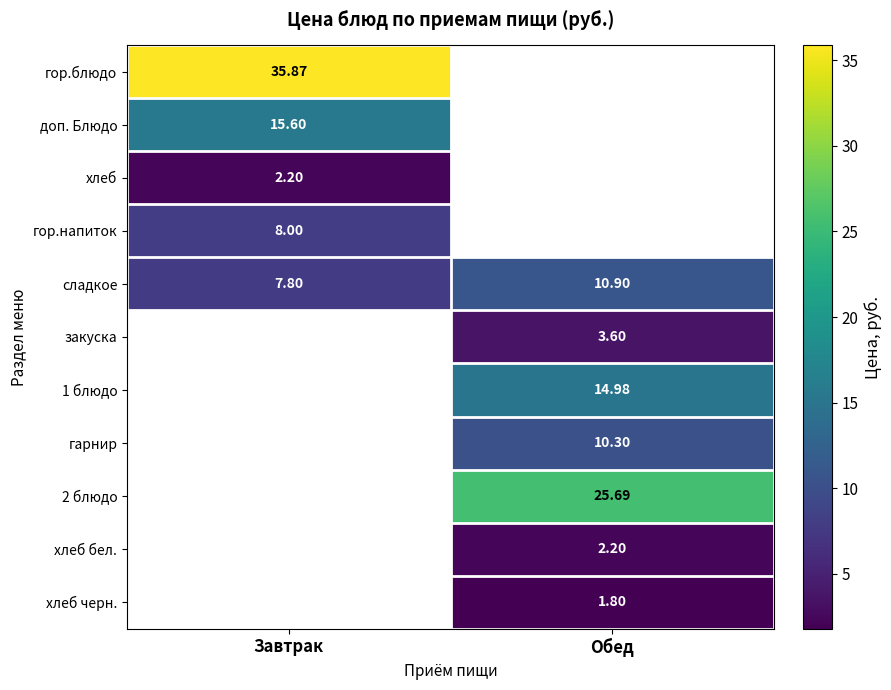

Which category has the lowest value across all series?

Обед